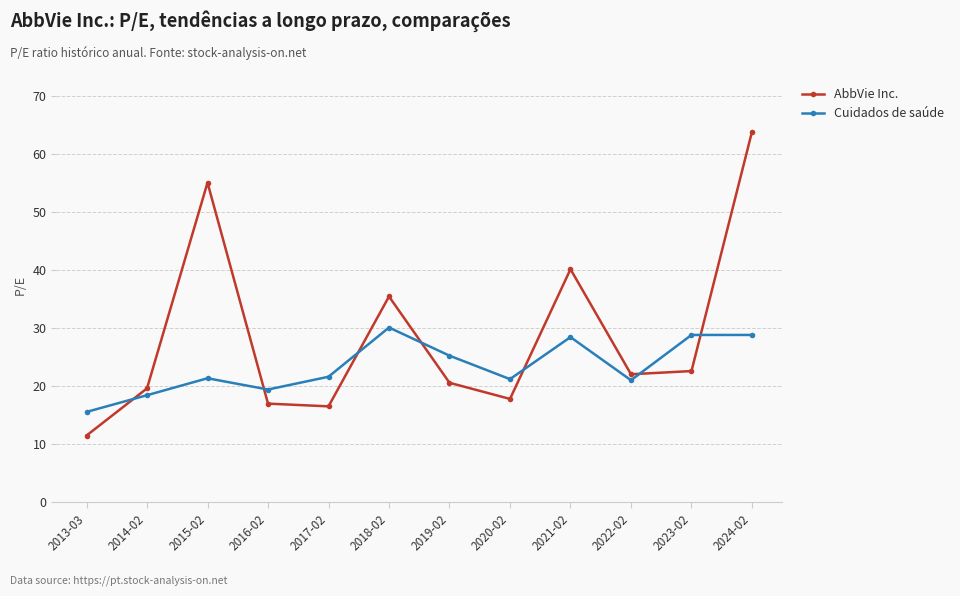

What is the label of the 1st point from the right?

2024-02